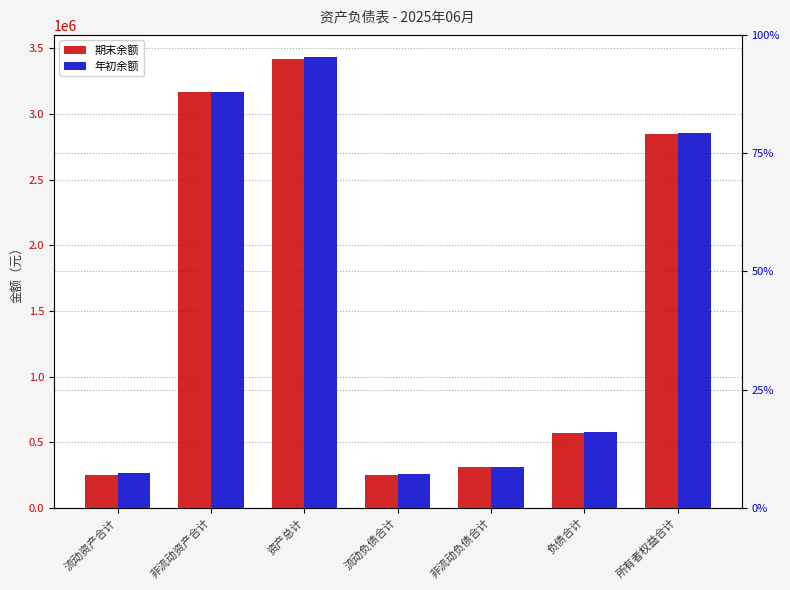

What is the difference between the highest and lowest values at 流动负债合计?

7725.3